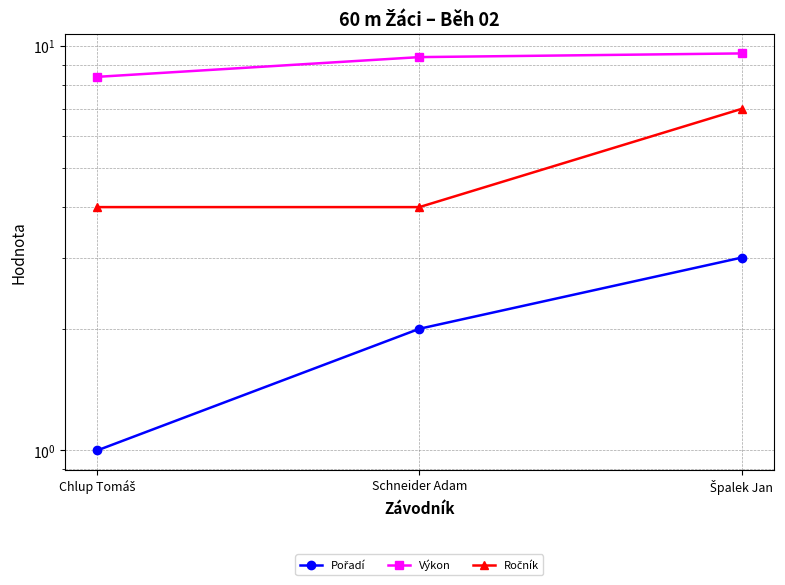

How many series are shown in this chart?

3